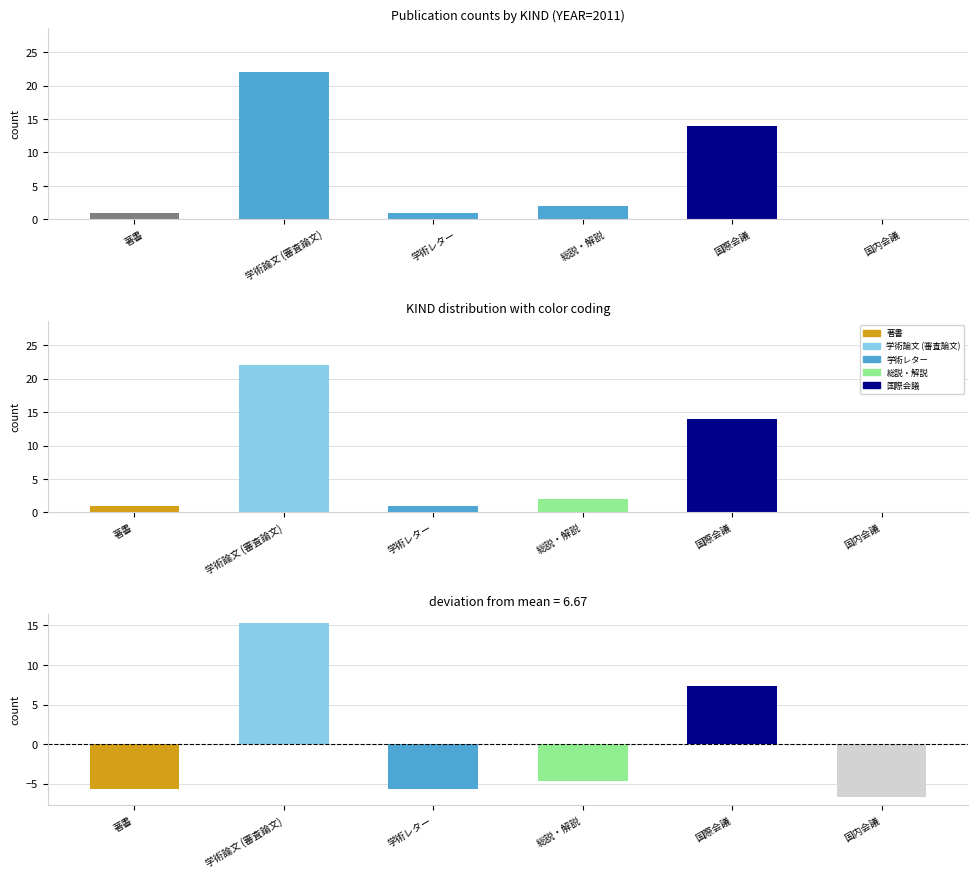

Is it true that deviation from mean equals 15.3 at 学術論文 (審査論文)?

True